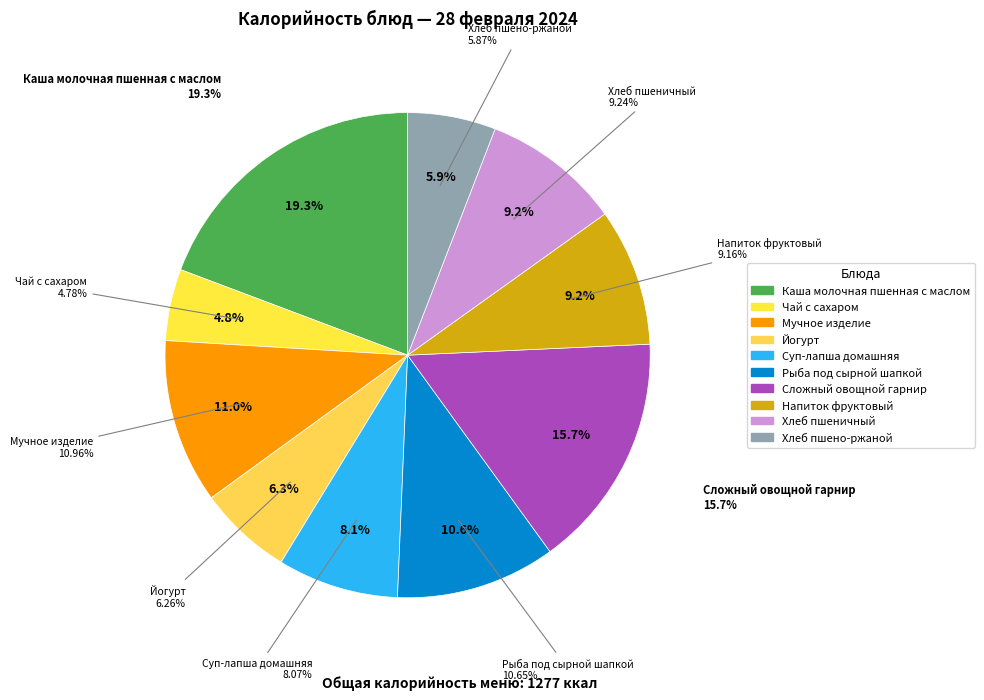

To the nearest percent, what is the average slice percentage?

10%